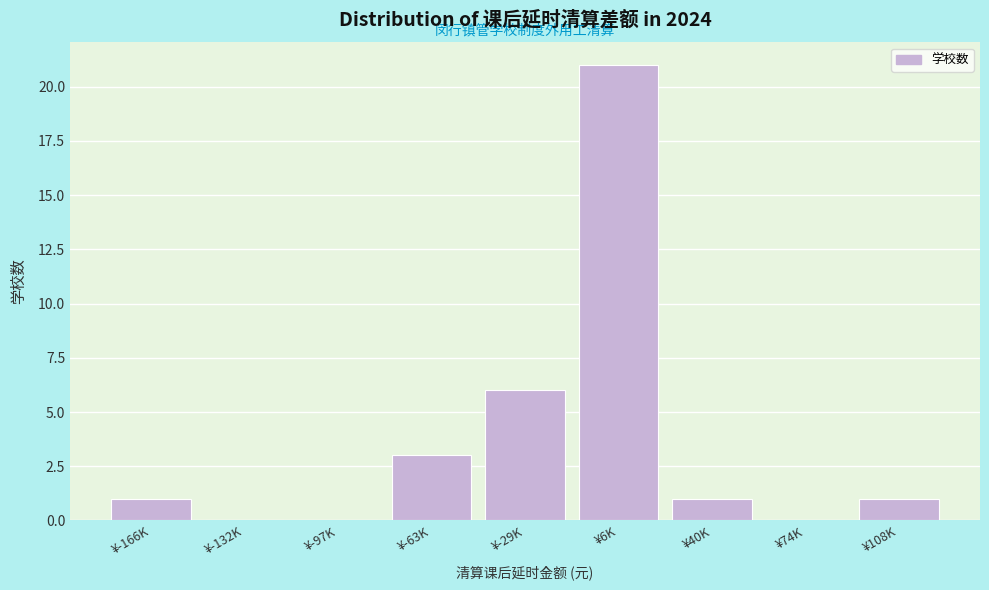

Reading left to right, transcribe all the data shown in this chart.

¥-166K=1	¥-132K=0	¥-97K=0	¥-63K=3	¥-29K=6	¥6K=21	¥40K=1	¥74K=0	¥108K=1